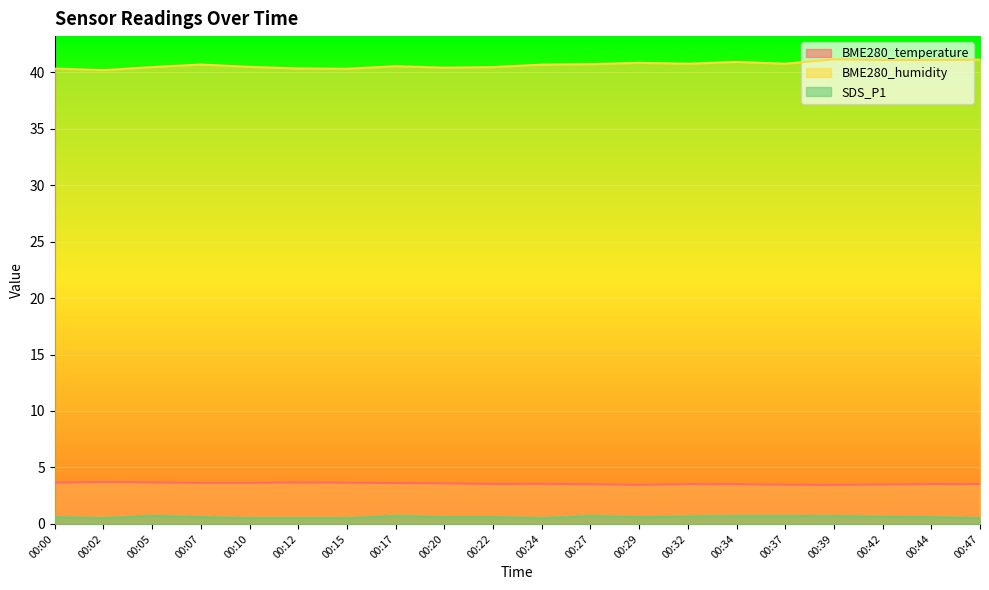

True or false: SDS_P1 and BME280_humidity intersect in this chart.

False